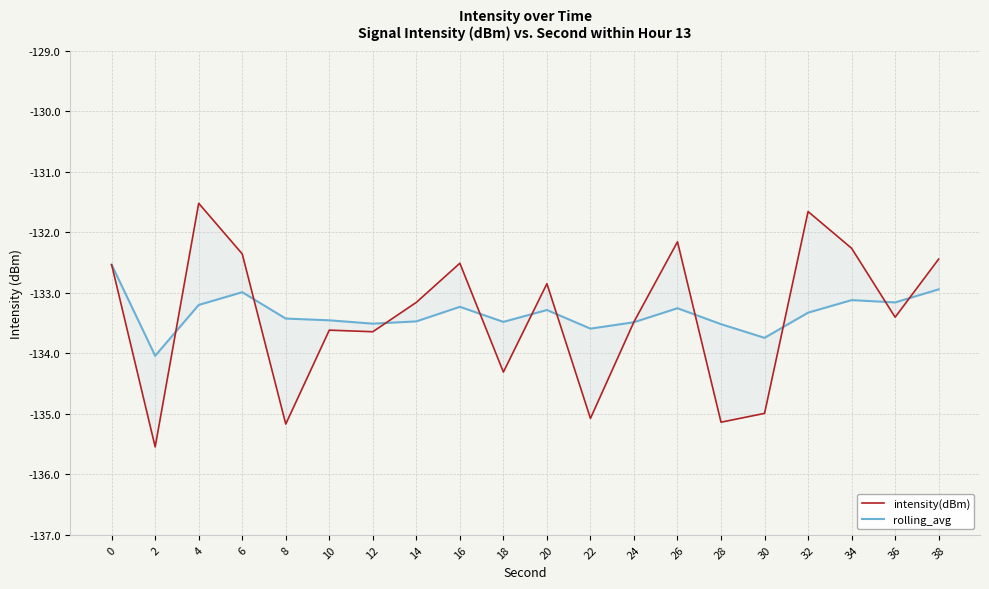

Which category has the highest value in the intensity(dBm) series?

4